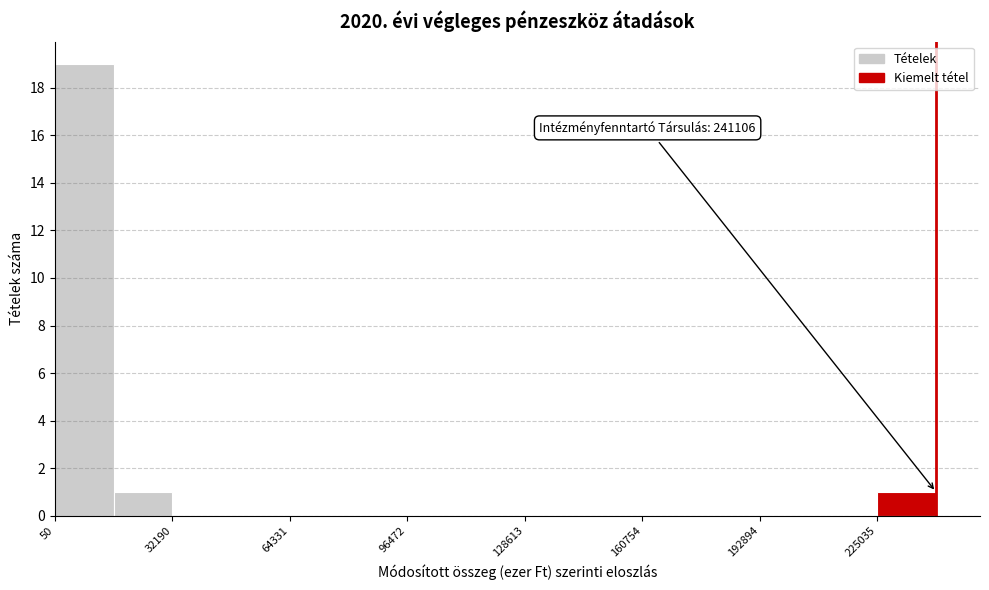

Read against the x-axis, roughly where is the centre of the tallest bar?

10000